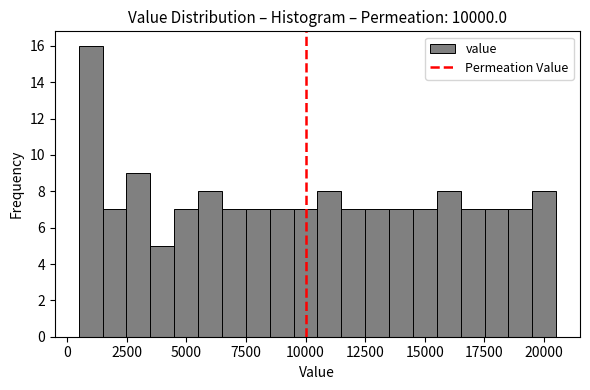

Around what value on the x-axis is the tallest bar? Give the approximate position of its centre, as read against the axis.

1000